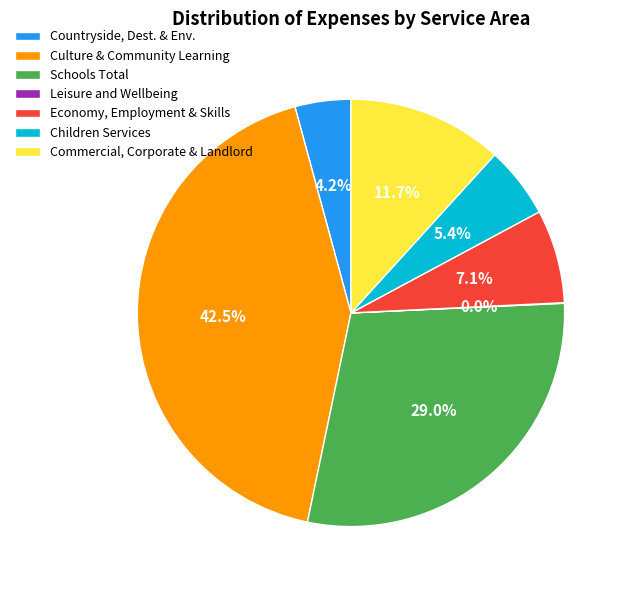

To the nearest percent, what is the average slice percentage?

14%